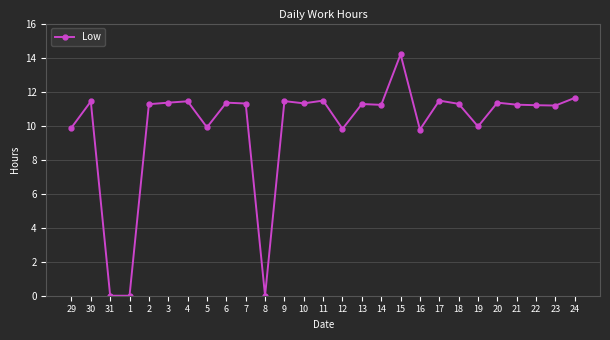

The chart shows a value of 9.9 at 19. True or false?

True